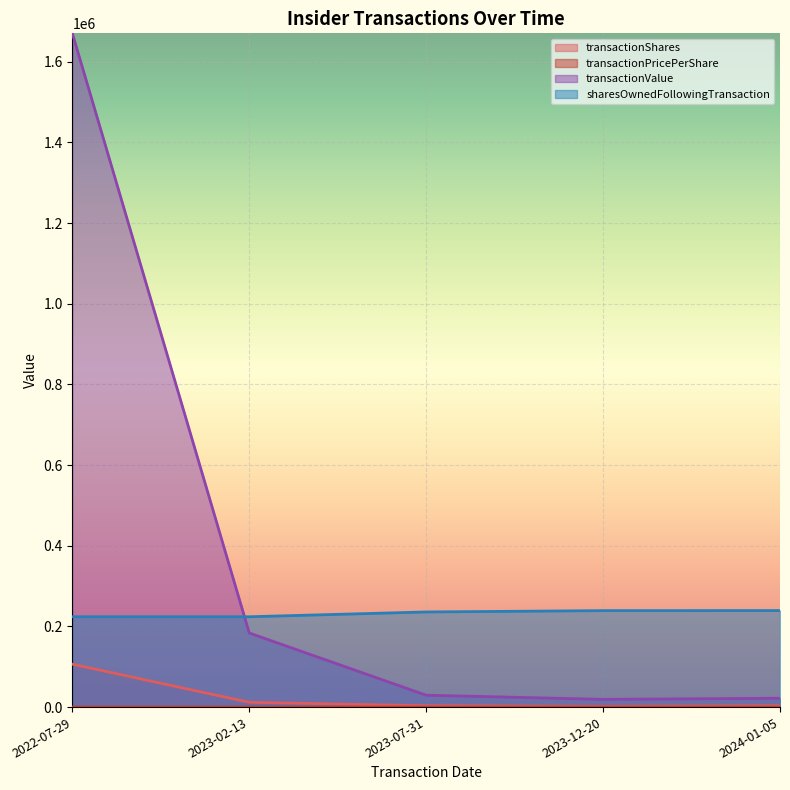

The transactionShares series shows 3323.0 at 2023-07-31. True or false?

True